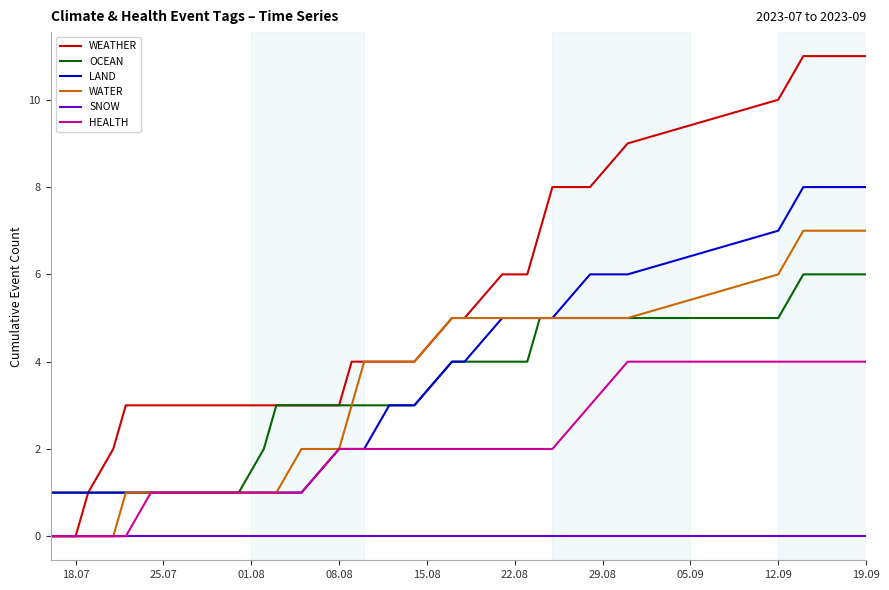

Rank the series by their maximum value, from highest to lowest.

WEATHER, LAND, WATER, OCEAN, HEALTH, SNOW